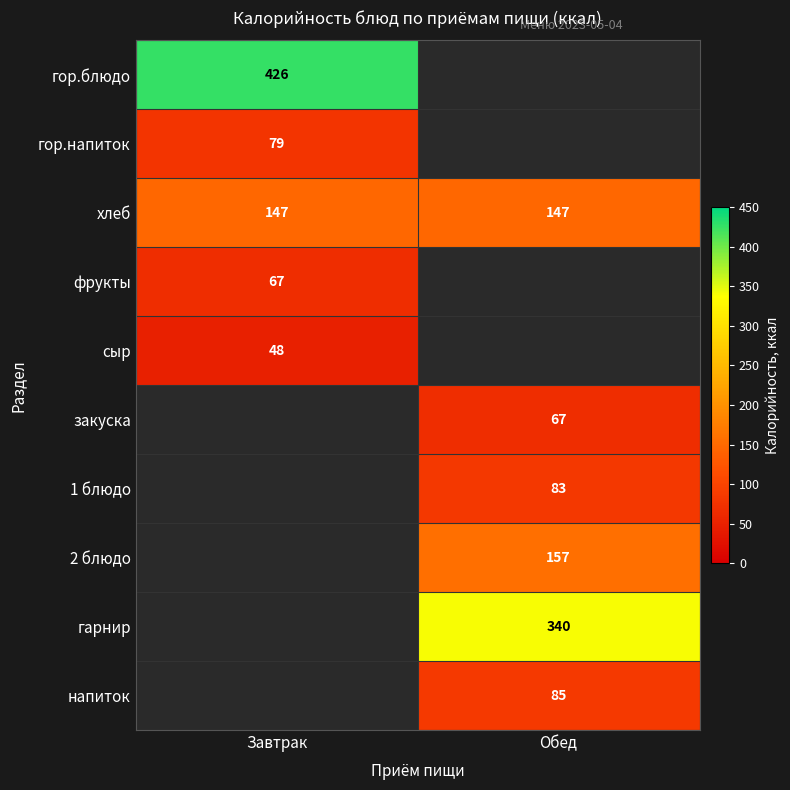

What is the sum of the хлеб values at Обед and Завтрак?

294